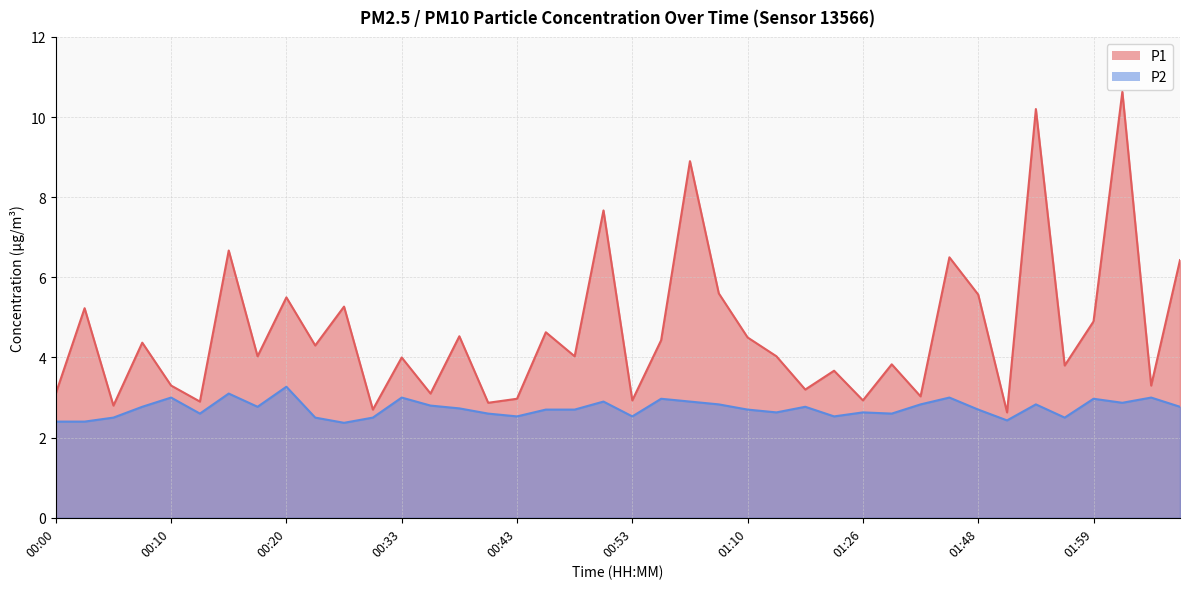

True or false: P1 and P2 cross at least once.

False